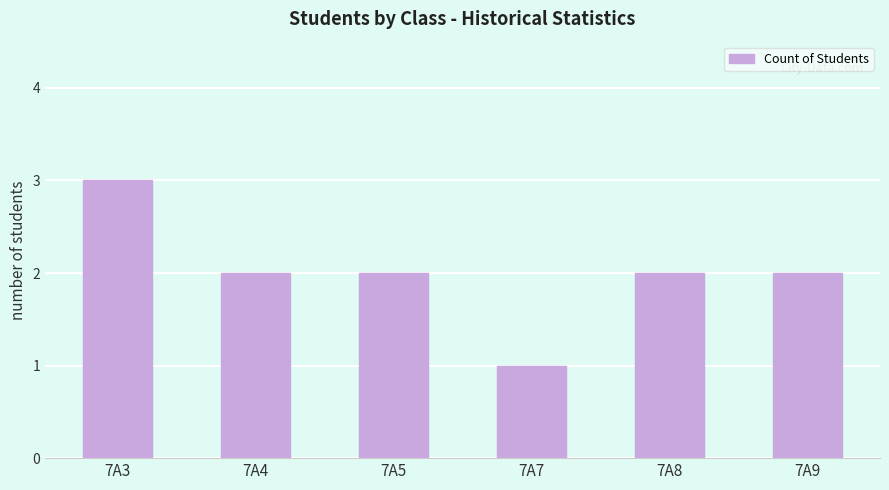

Does the chart contain stacked bars?

No